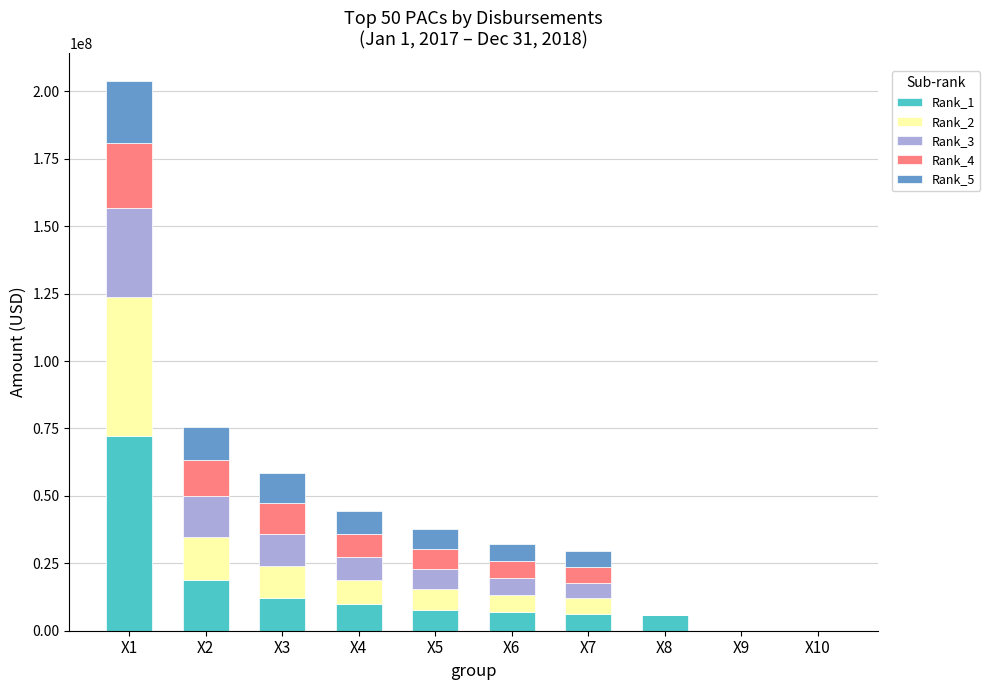

What is the total value across all series at X6?

32029350.5